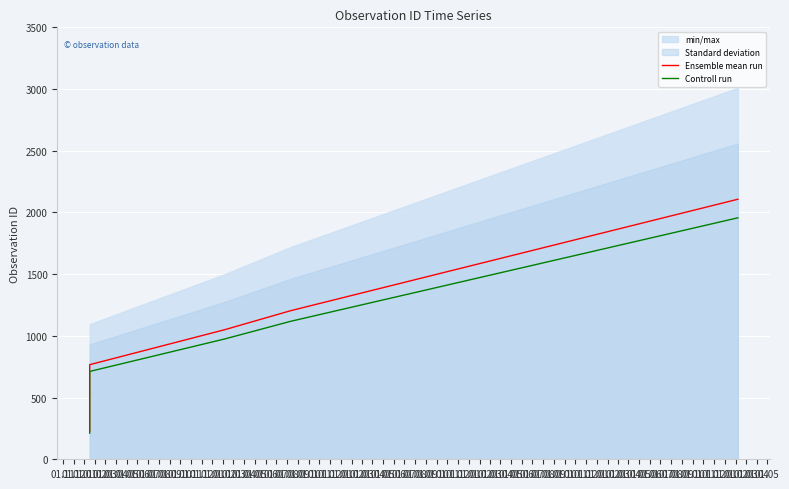

Which category has the highest value across all series?

01.03